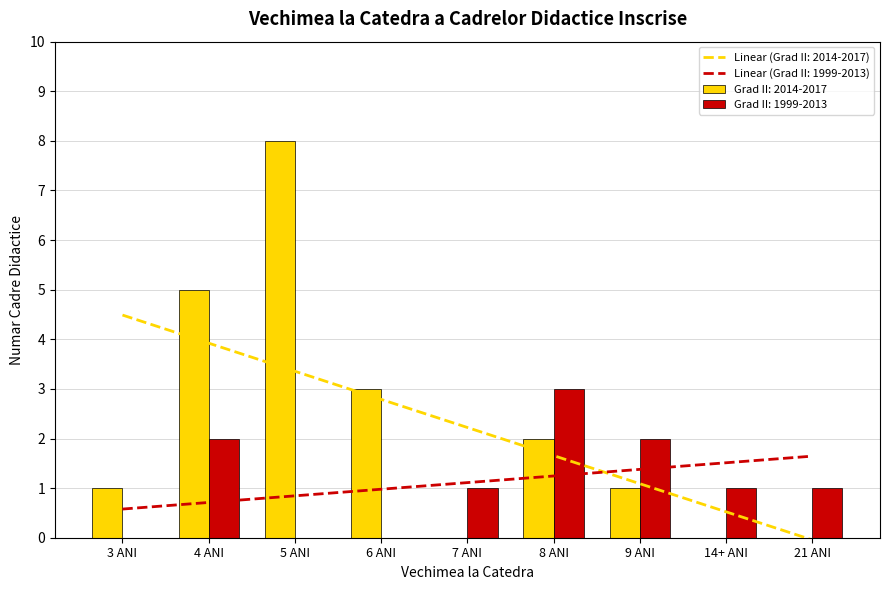

How many bars are there in each group?

2